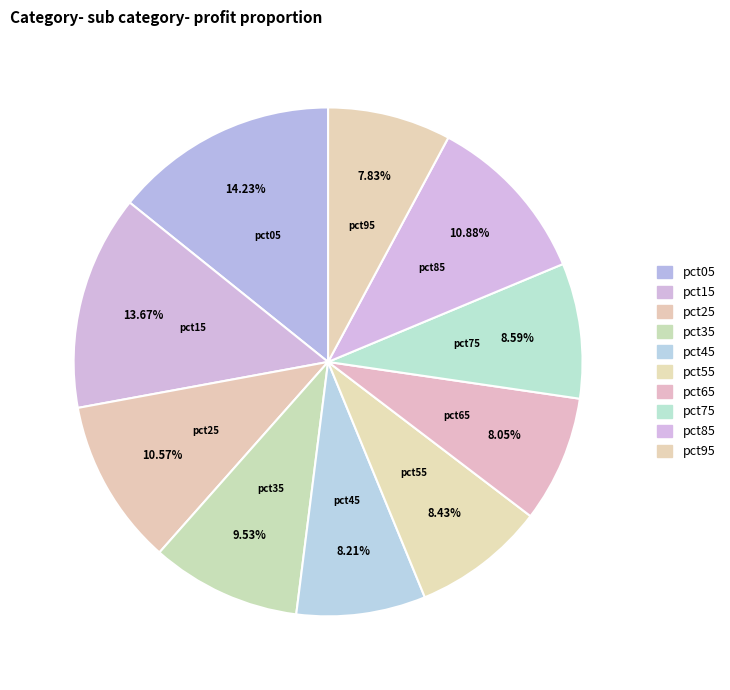

Count the number of slices in the pie.

10